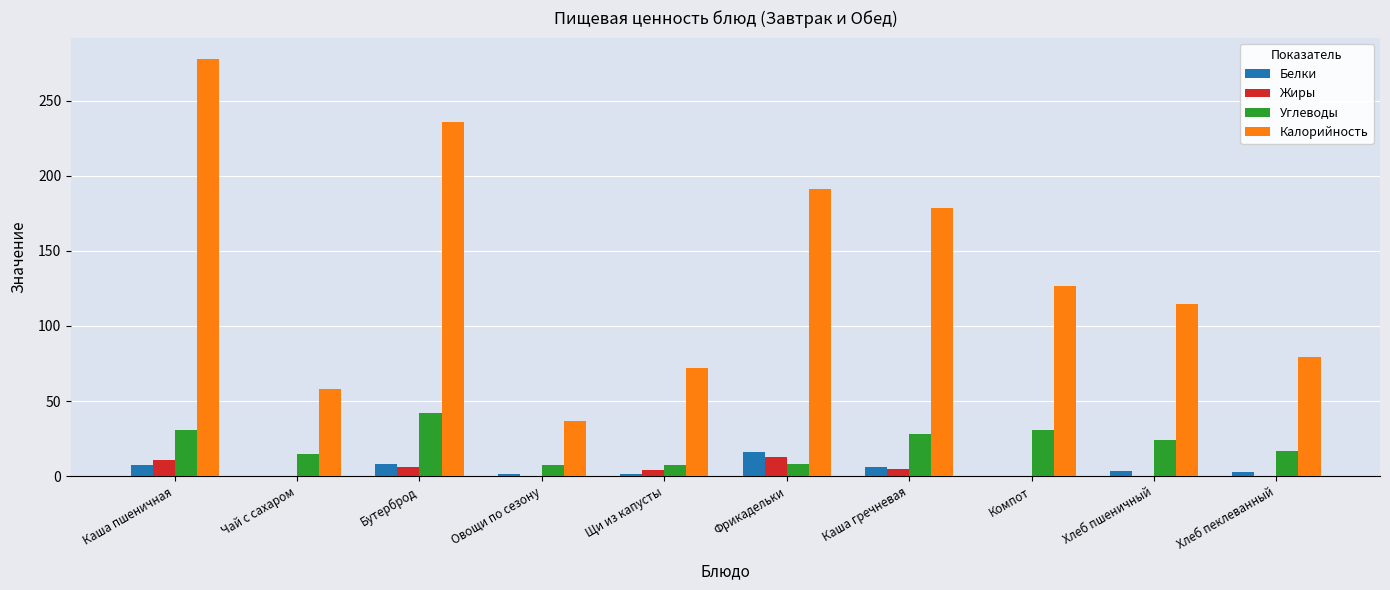

What is the sum of all Белки values?

46.8